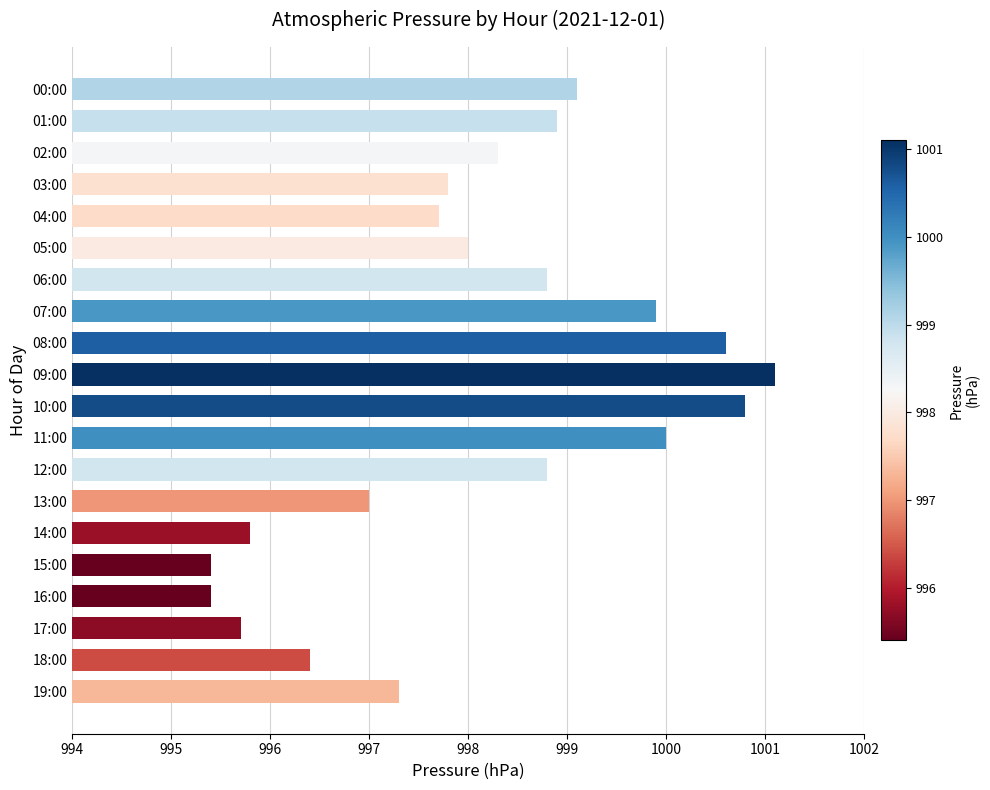

What is the label of the 16th bar from the bottom?

04:00